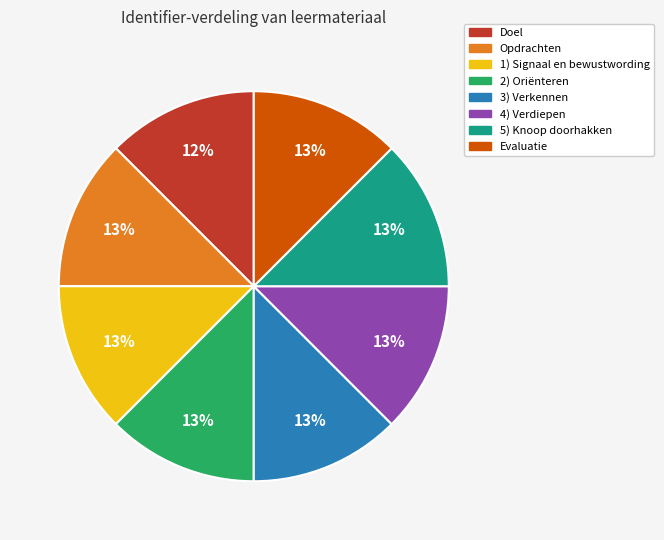

To the nearest percent, what is the average slice percentage?

12%